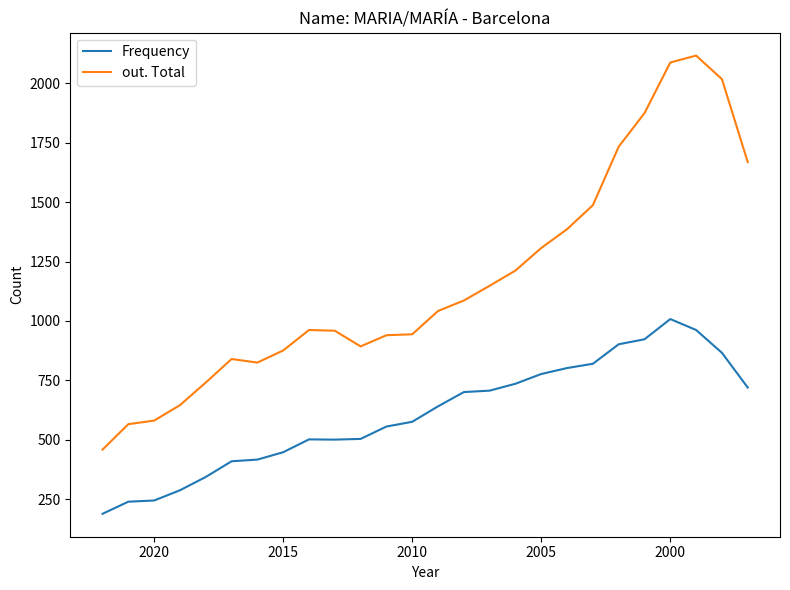

The value of Frequency at 2025 is 267. True or false?

False